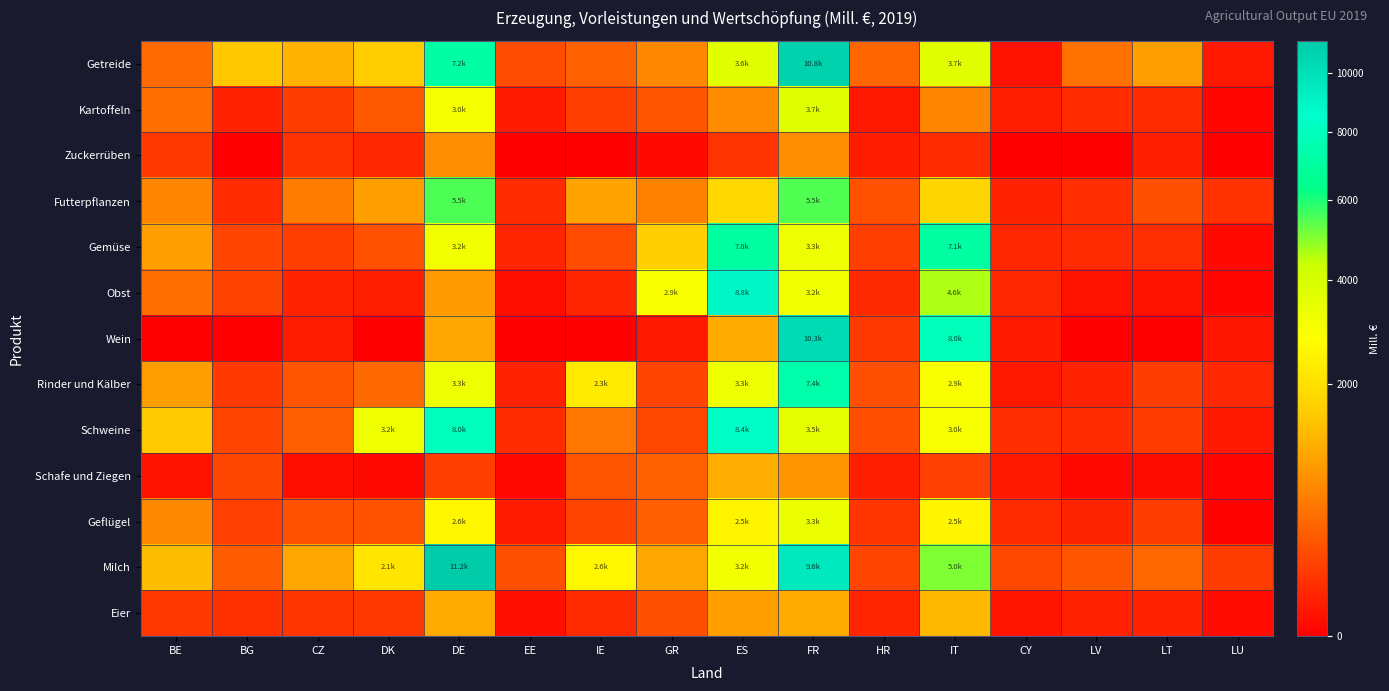

At CZ, list the series in order from smallest to largest.

Schafe und Ziegen, Wein, Obst, Zuckerrüben, Eier, Kartoffeln, Gemüse, Geflügel, Rinder und Kälber, Schweine, Futterpflanzen, Milch, Getreide